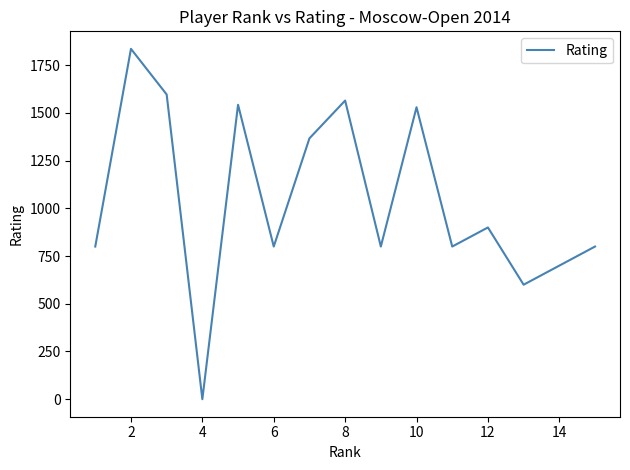

What is the maximum value shown in the chart?

1836